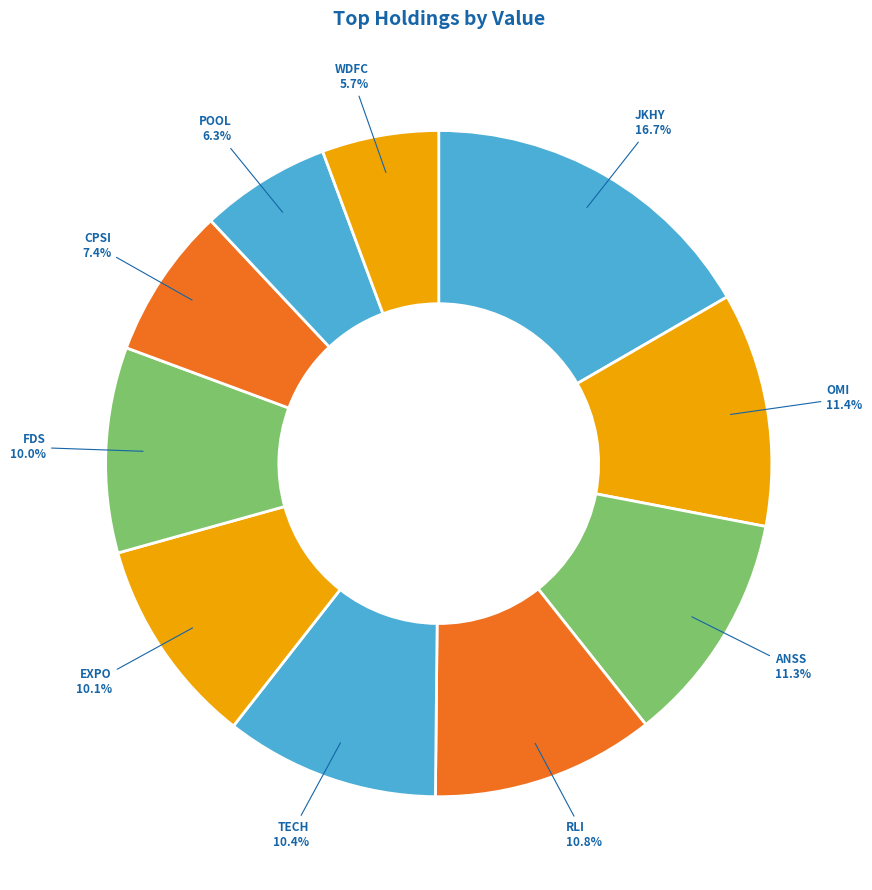

How many slices are in this pie chart?

10